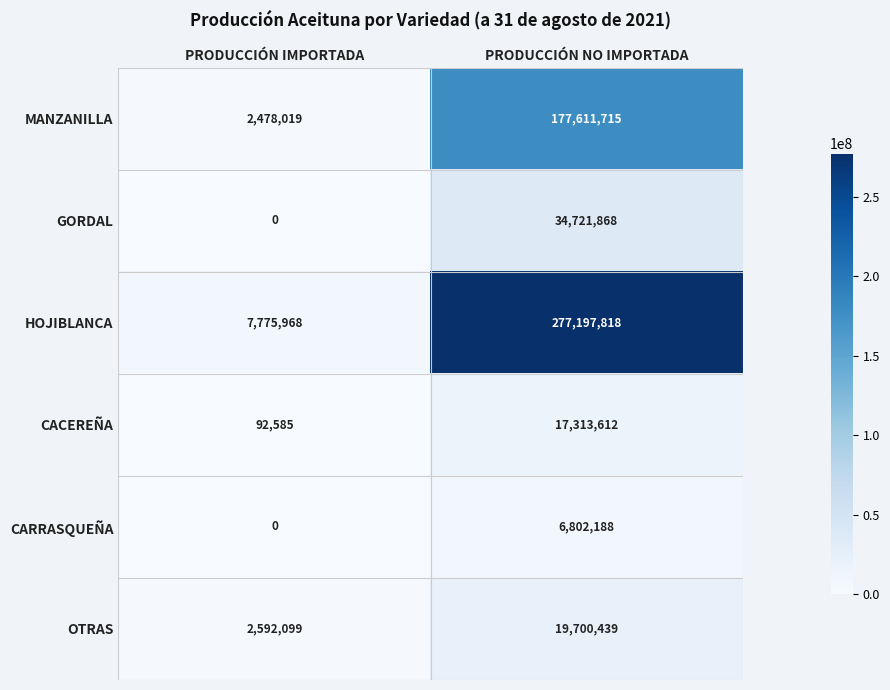

What is the spread (max minus min) of values at PRODUCCIÓN NO IMPORTADA?

270395630